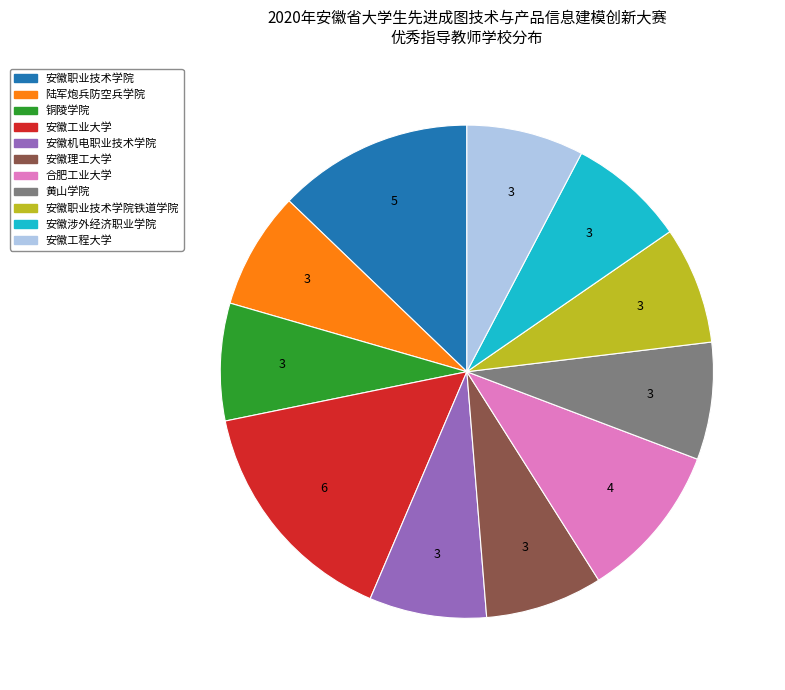

Is there any slice that represents more than half of the pie?

No